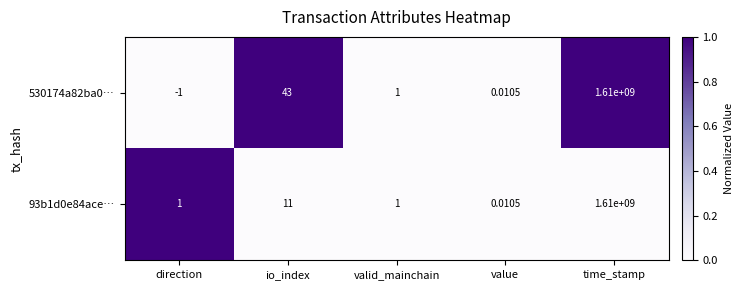

How many values in the 530174a82ba0… series are below 1?

2